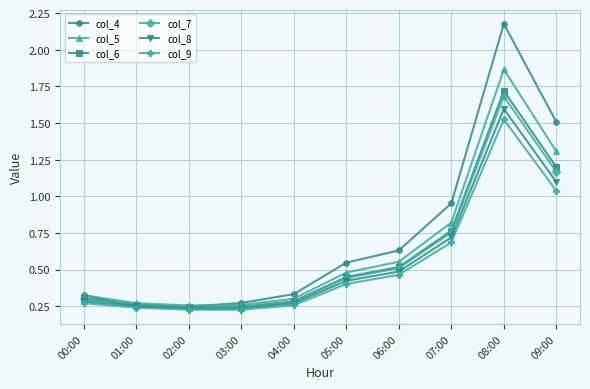

How many col_7 values are between 0 and 1?

8